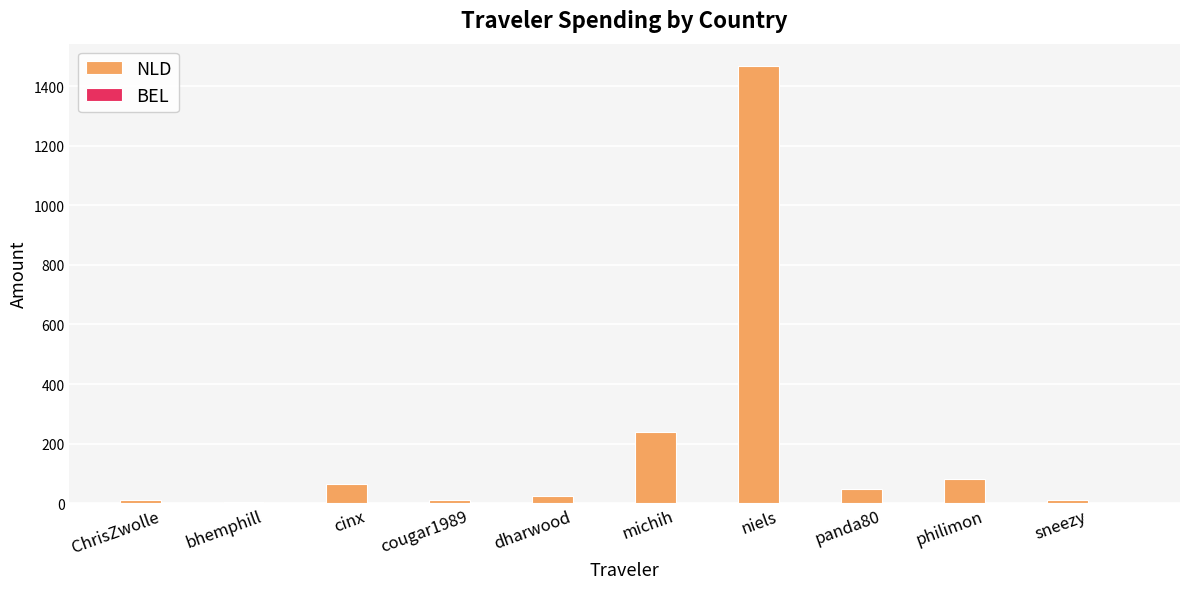

Which category has the highest value across all series?

niels